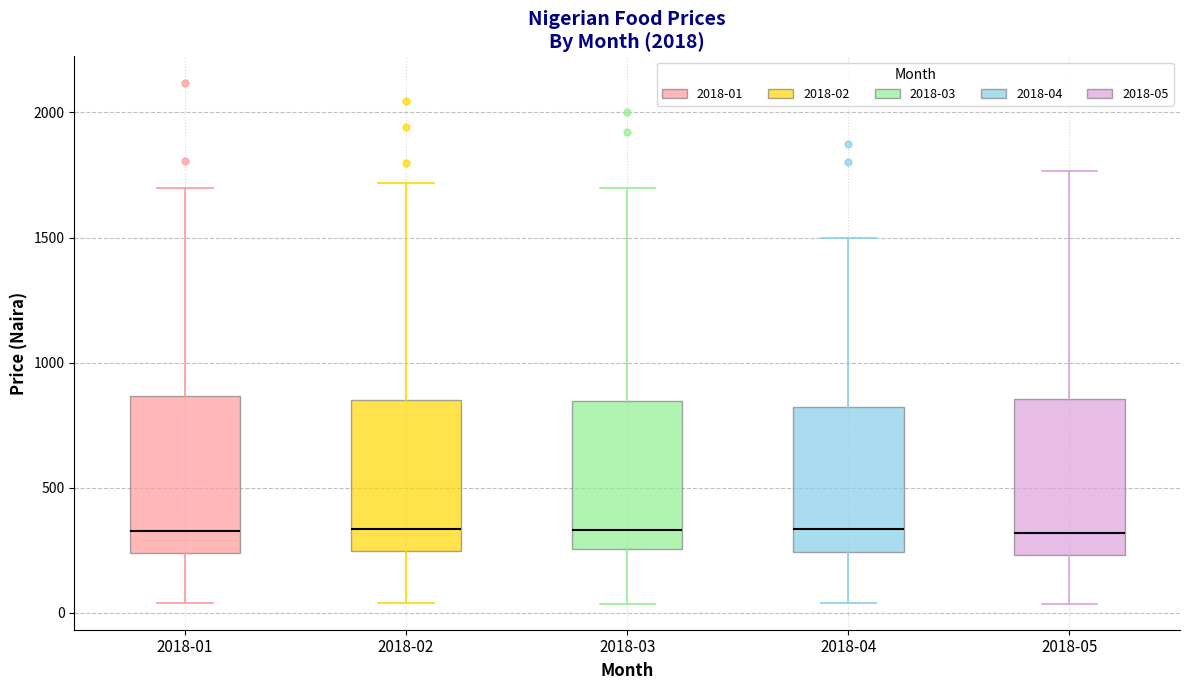

Reading left to right, transcribe this box plot: for each box, give where its median line is, the range the box spans, and where its two whiskers end, as read against the y-axis. The values are not printed on the chart, so give them approximately, as read against the axis.

2018-01: median 350, box 250 to 850, whiskers 50 to 1700
2018-02: median 350, box 250 to 850, whiskers 50 to 1700
2018-03: median 350, box 250 to 850, whiskers 50 to 1700
2018-04: median 350, box 250 to 800, whiskers 50 to 1500
2018-05: median 300, box 250 to 850, whiskers 50 to 1750